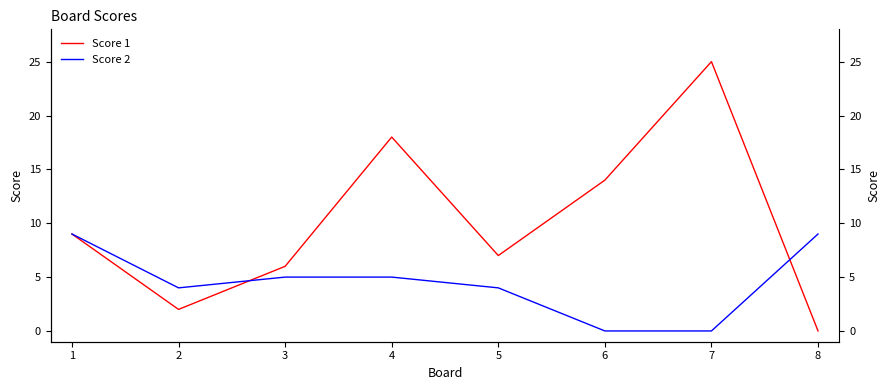

Does the chart have visible grid lines?

No